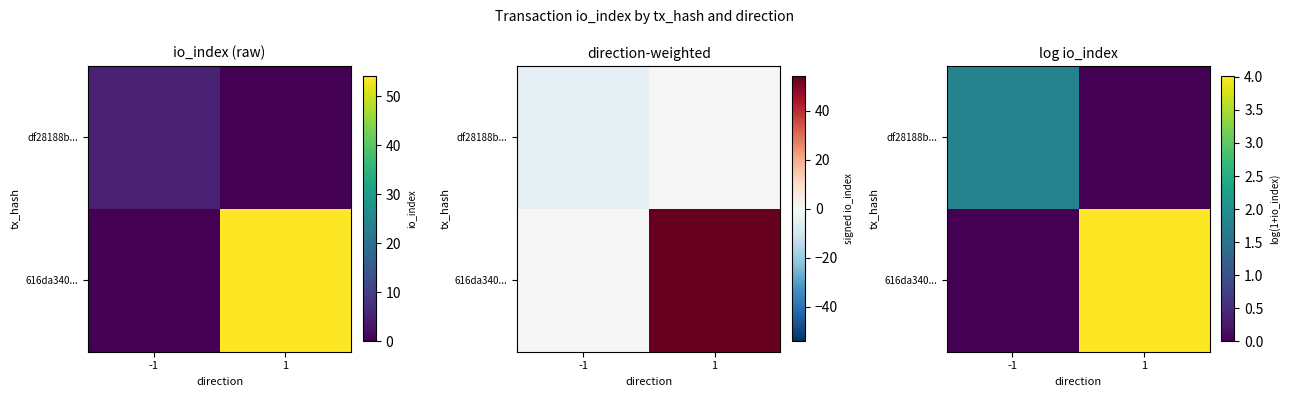

True or false: 616da340... has a value of 2.2 at -1.

False